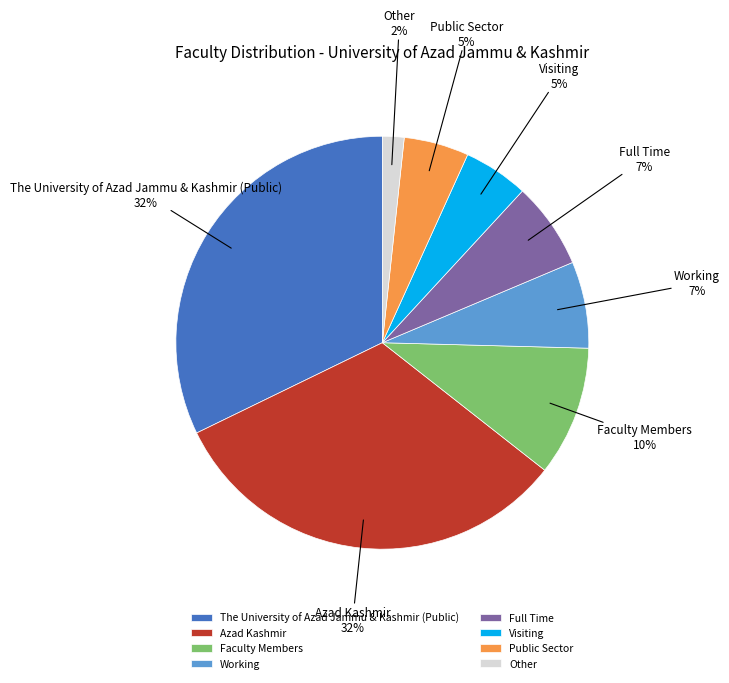

Is it true that Public Sector is 16% of the pie?

False